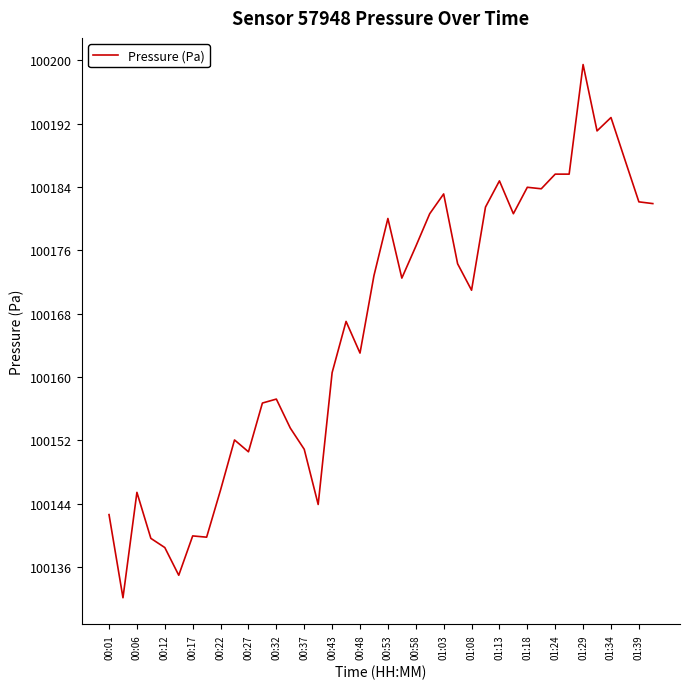

What is the difference between the maximum and second lowest values?

64.5